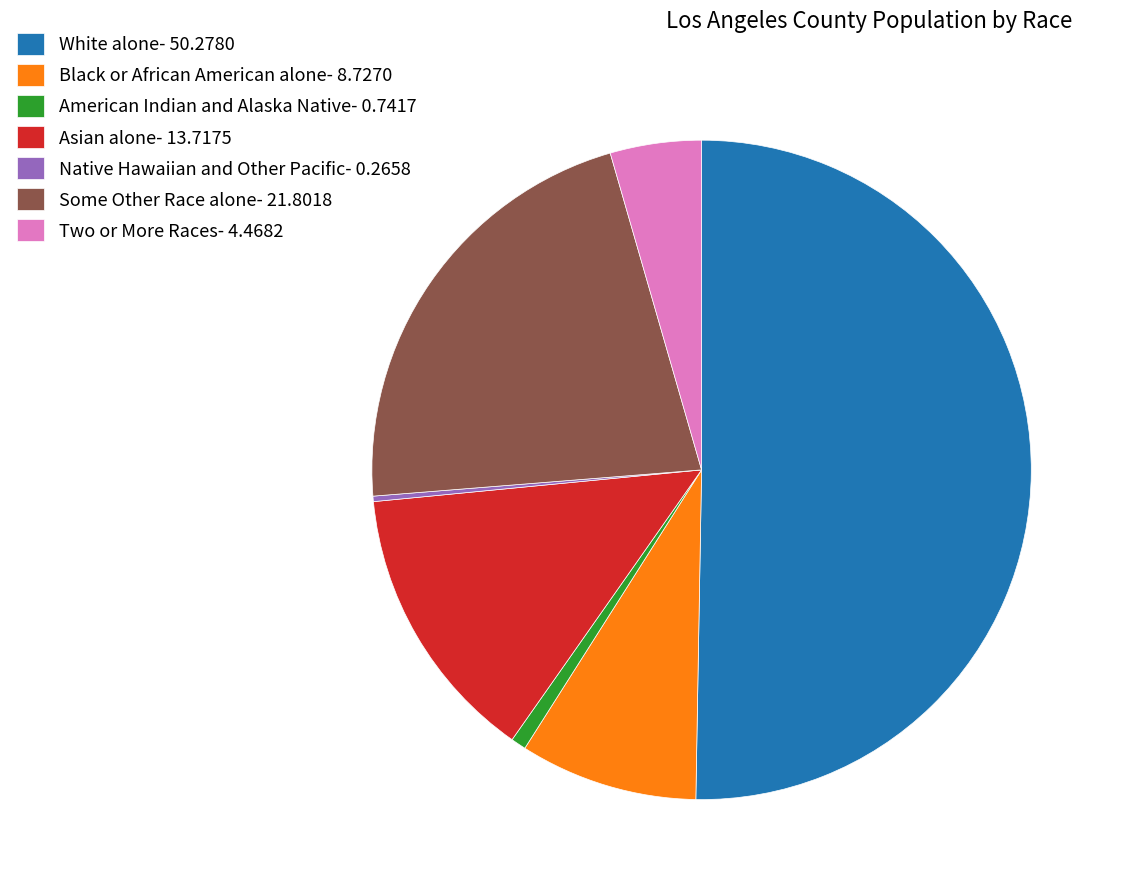

Do American Indian and Alaska Native- 0.7417 and Black or African American alone- 8.7270 together represent more than half of the pie?

No